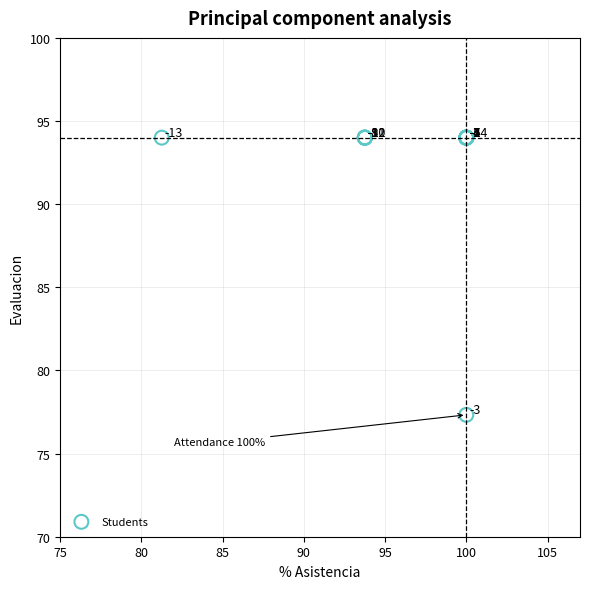

What Y value in the scatter plot is closest to 85?

77.3